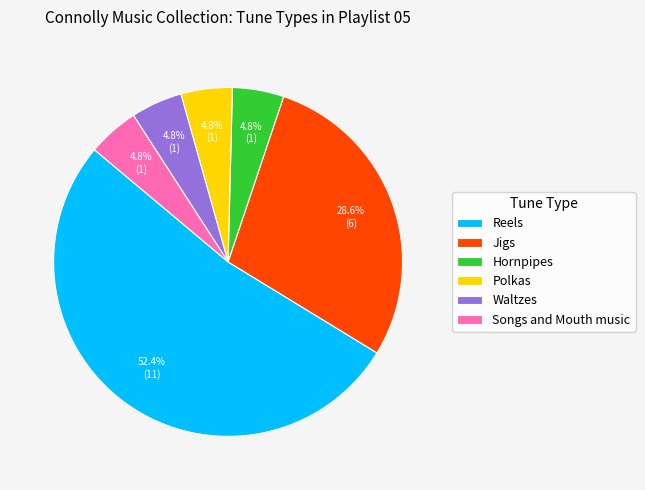

To the nearest percent, what portion does Waltzes represent?

5%